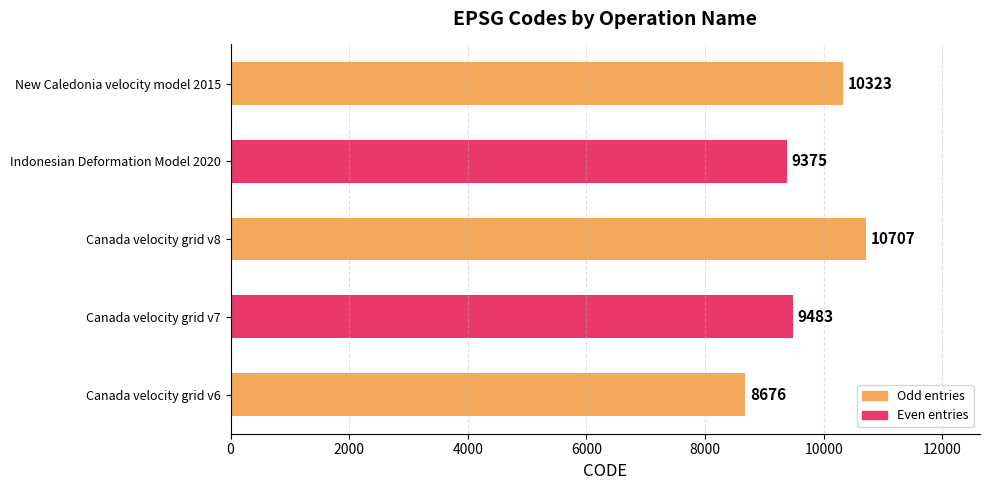

How many data points are less than 9483?

2